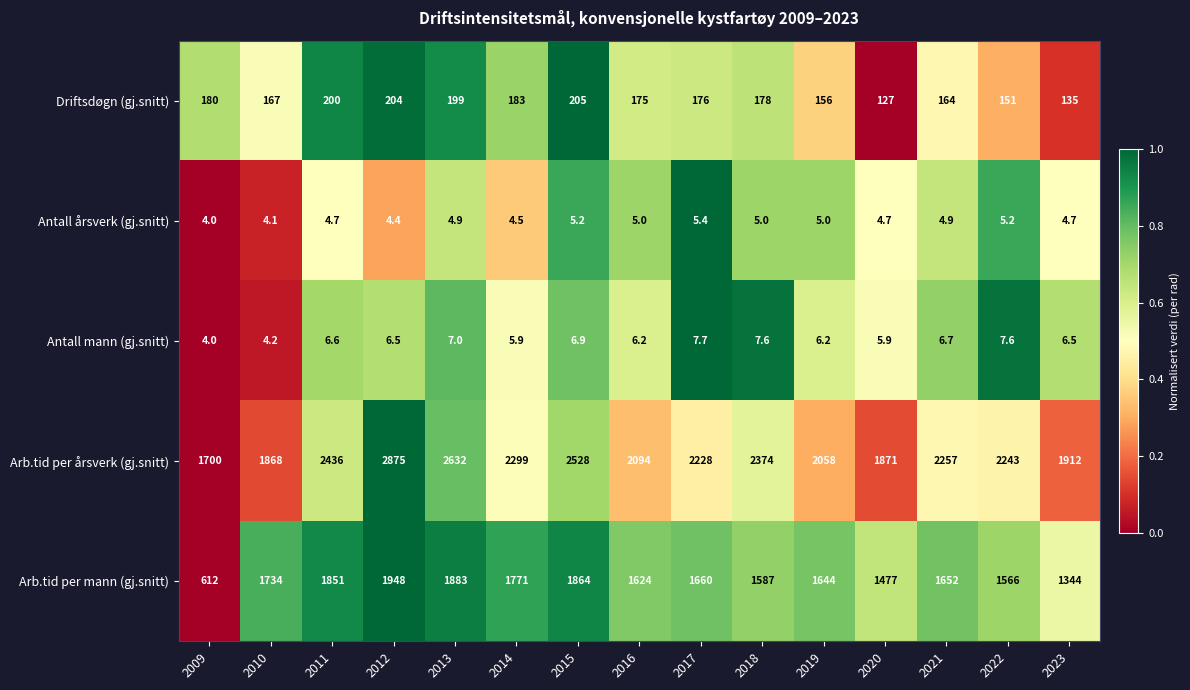

Is the value of Antall mann (gj.snitt) at 2015 greater than the value of Antall årsverk (gj.snitt) at 2022?

Yes